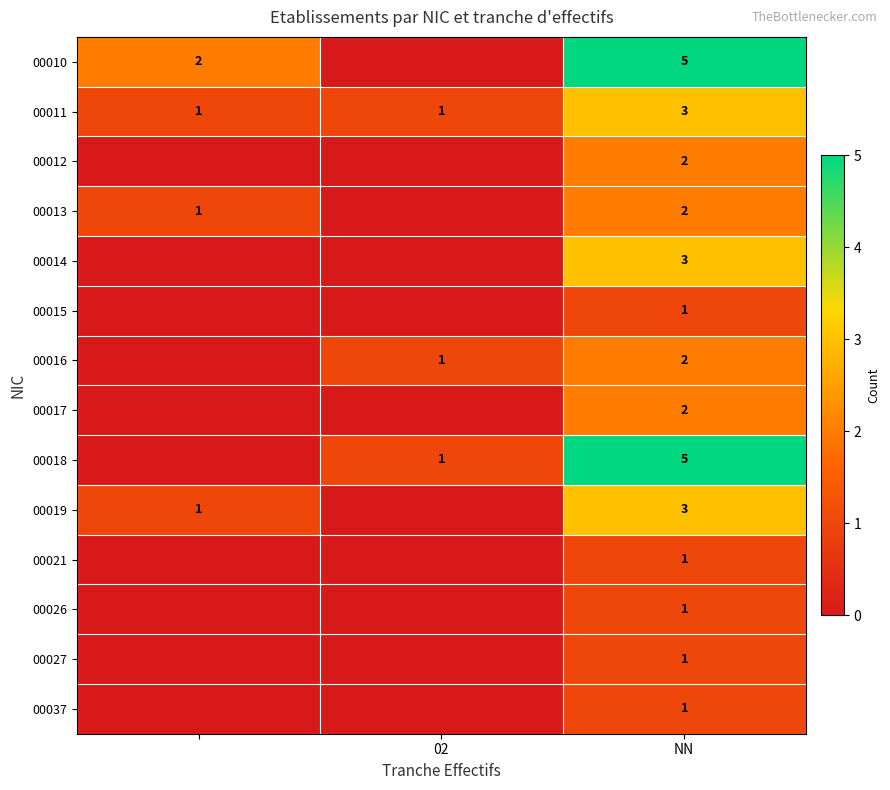

What is the spread (max minus min) of values at NN?

4